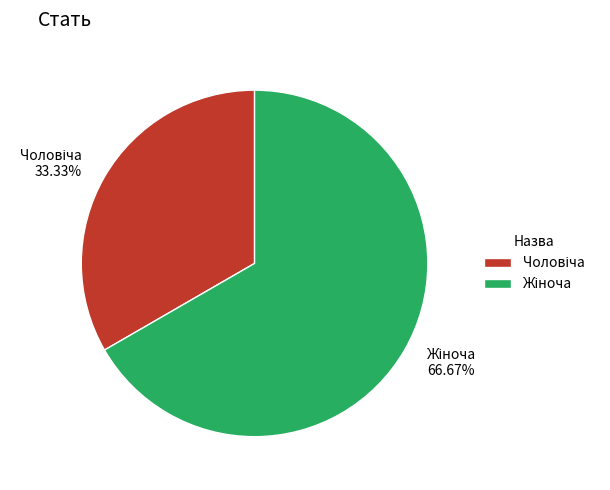

To the nearest percent, what is the average slice percentage?

50%